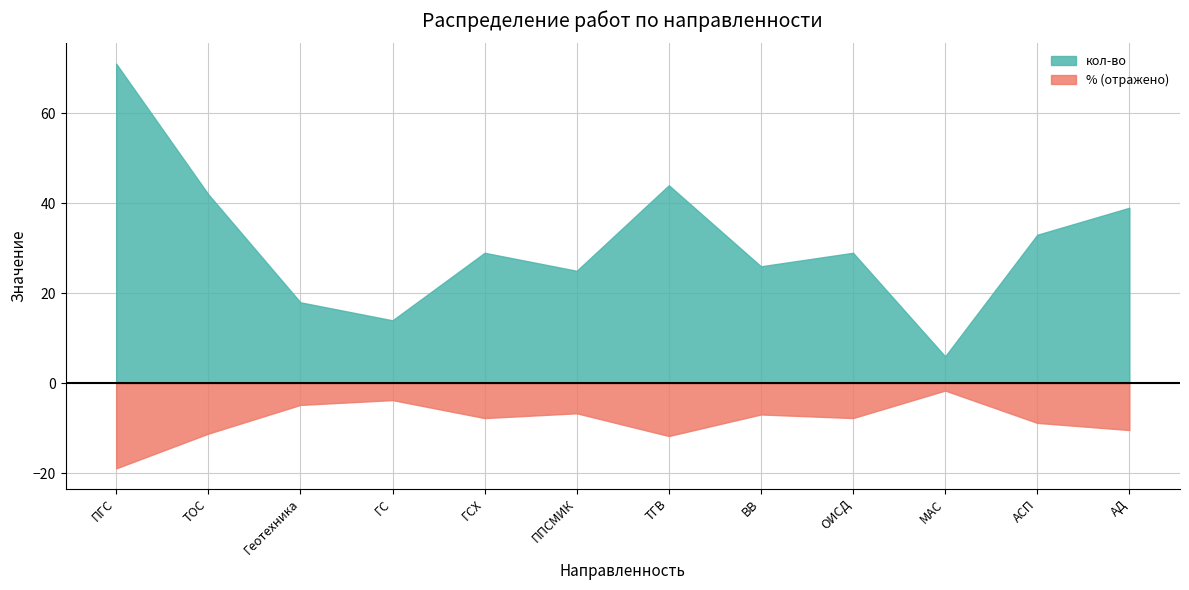

Which label corresponds to the smallest value in the chart?

ПГС